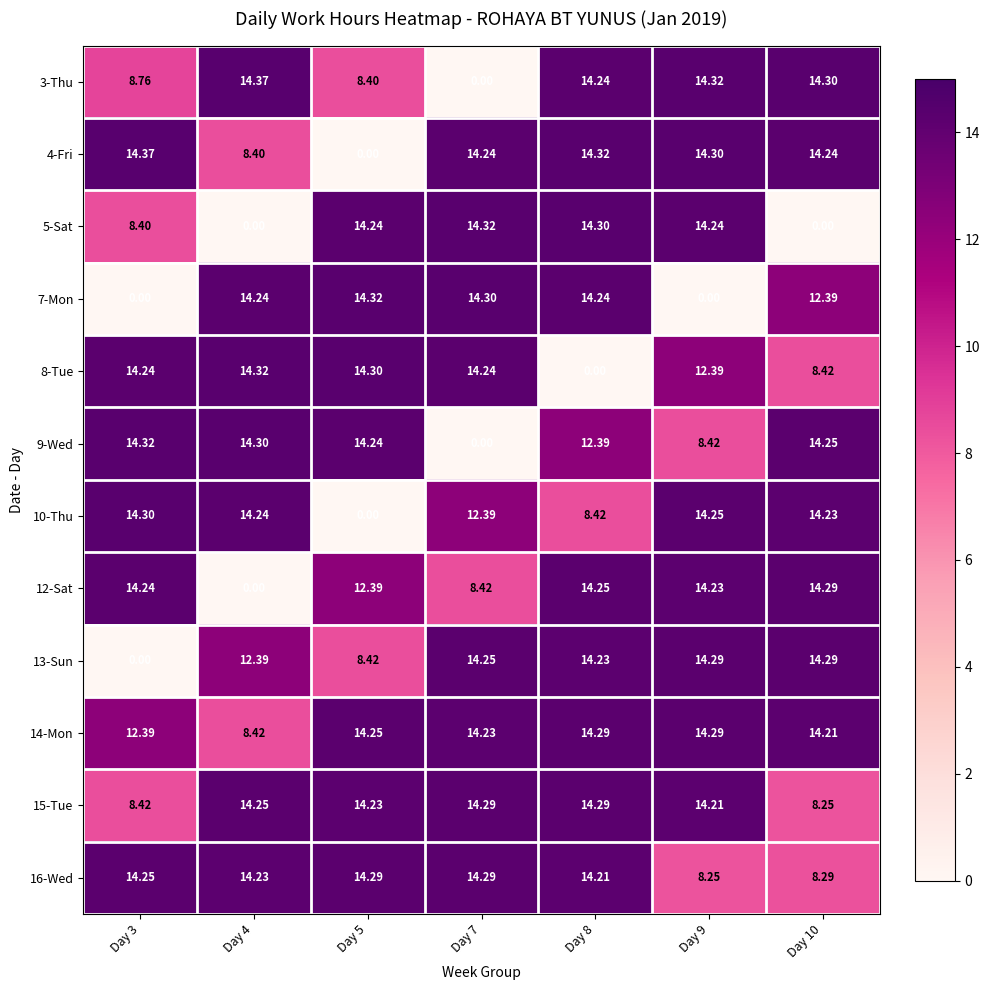

Is the value of 16-Wed at Day 9 greater than the value of 7-Mon at Day 9?

Yes